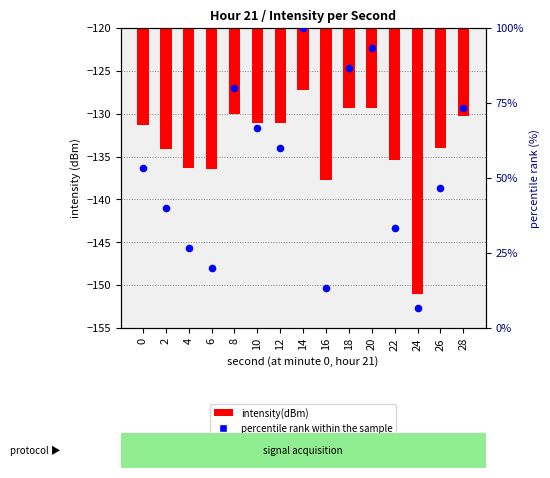

At which category is the sum across all series the highest?

14